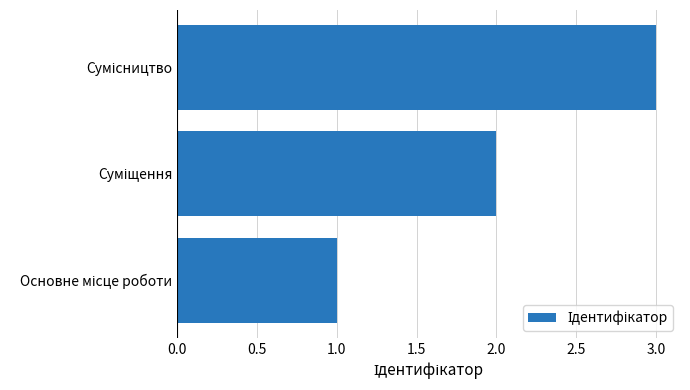

How many bars are there in total?

3